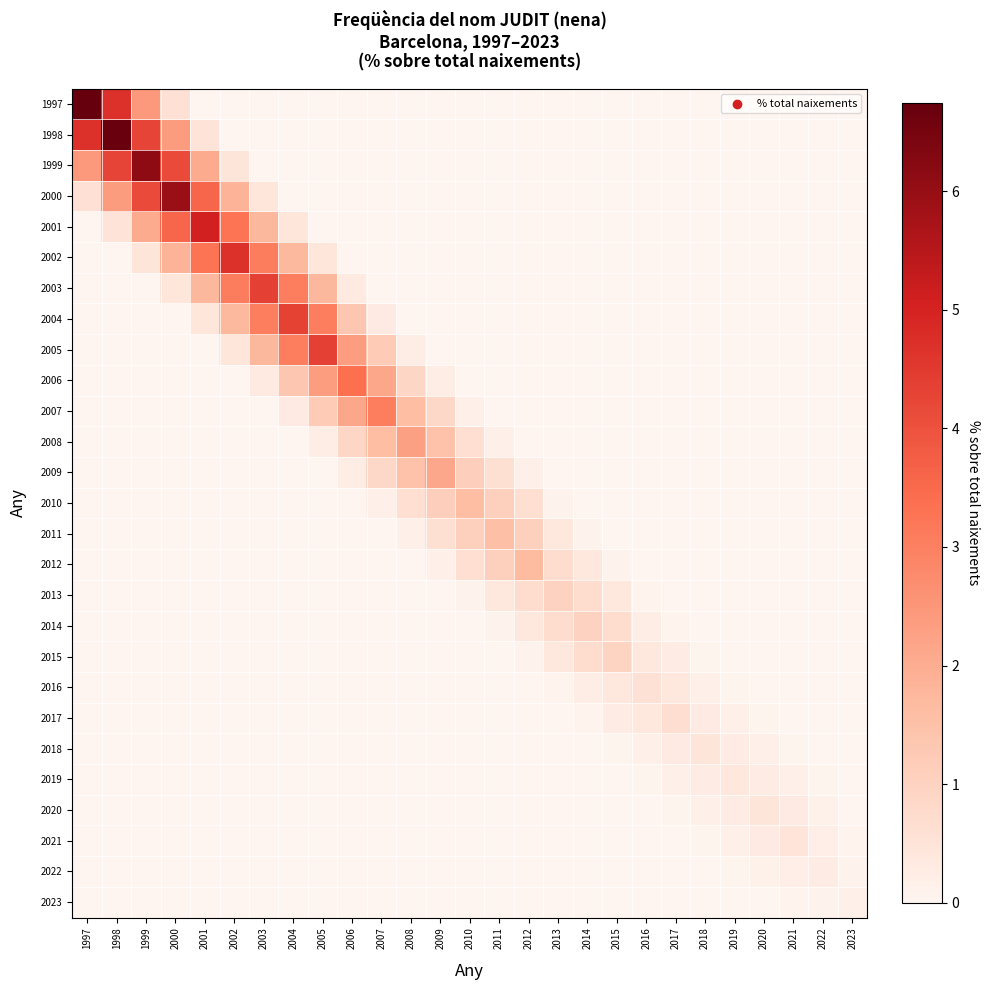

What is the total value across all series at 2007?

9.3